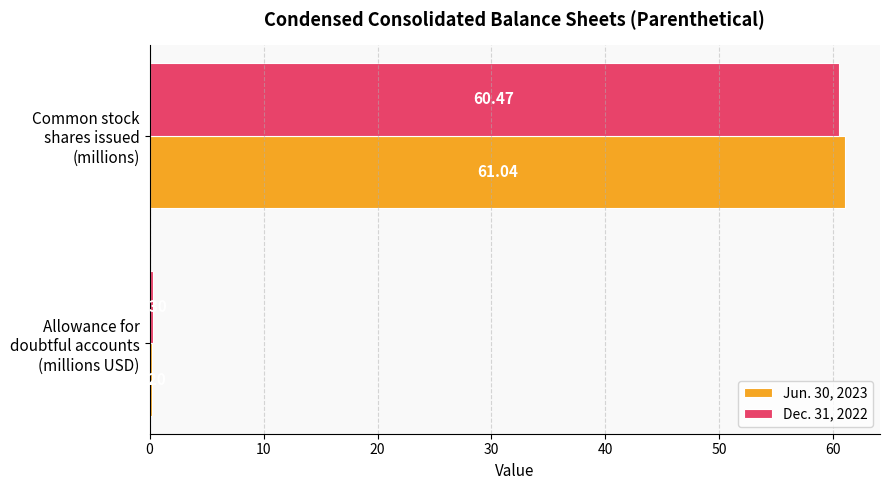

Rank the series by their average value, from highest to lowest.

Jun. 30, 2023, Dec. 31, 2022